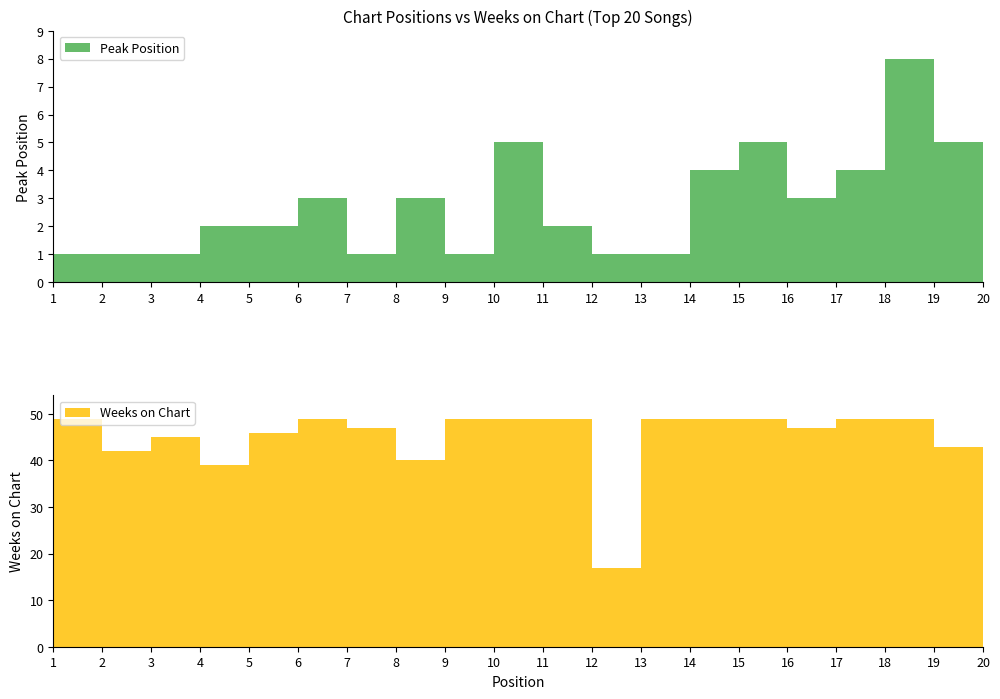

Reading left to right, transcribe all the data shown in this chart.

Peak Position: 1	1	1	2	2	3	1	3	1	5	2	1	1	4	5	3	4	8	5	8
Weeks on Chart: 49	42	45	39	46	49	47	40	49	49	49	17	49	49	49	47	49	49	43	6